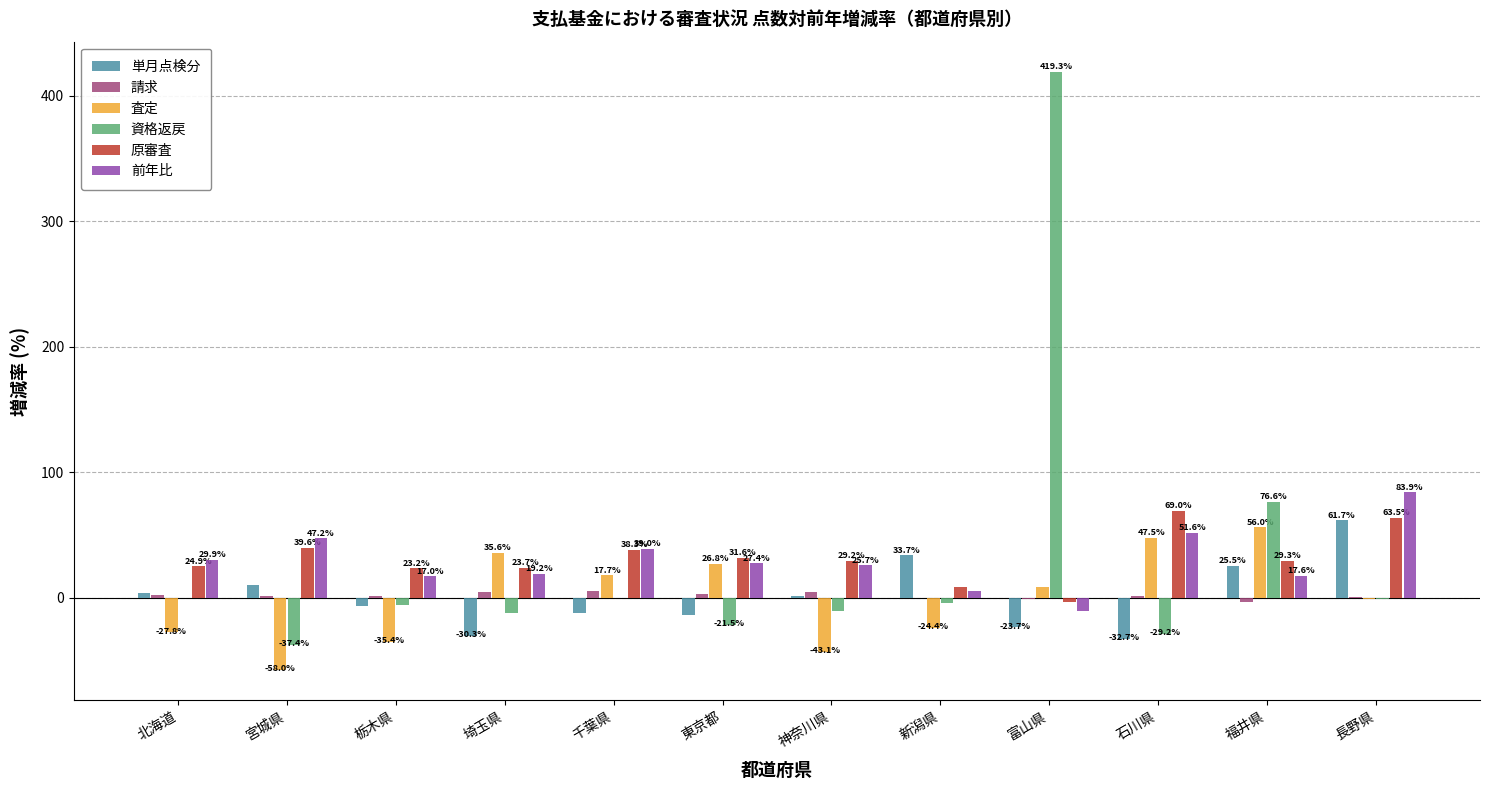

What is the maximum value for 単月点検分?

61.7